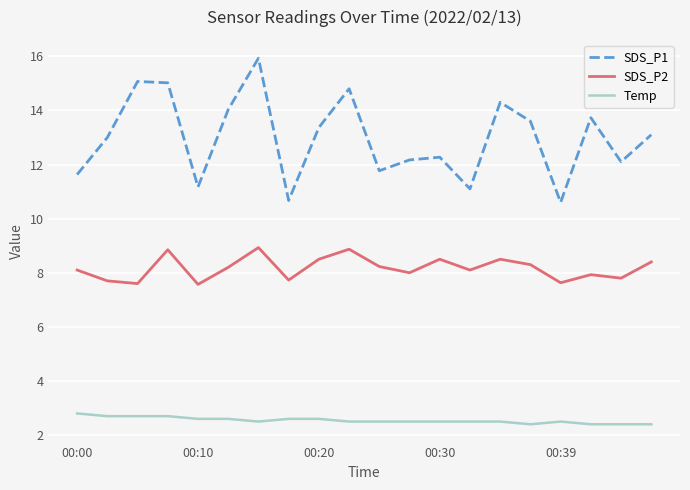

What is the highest value of the Temp series?

2.8